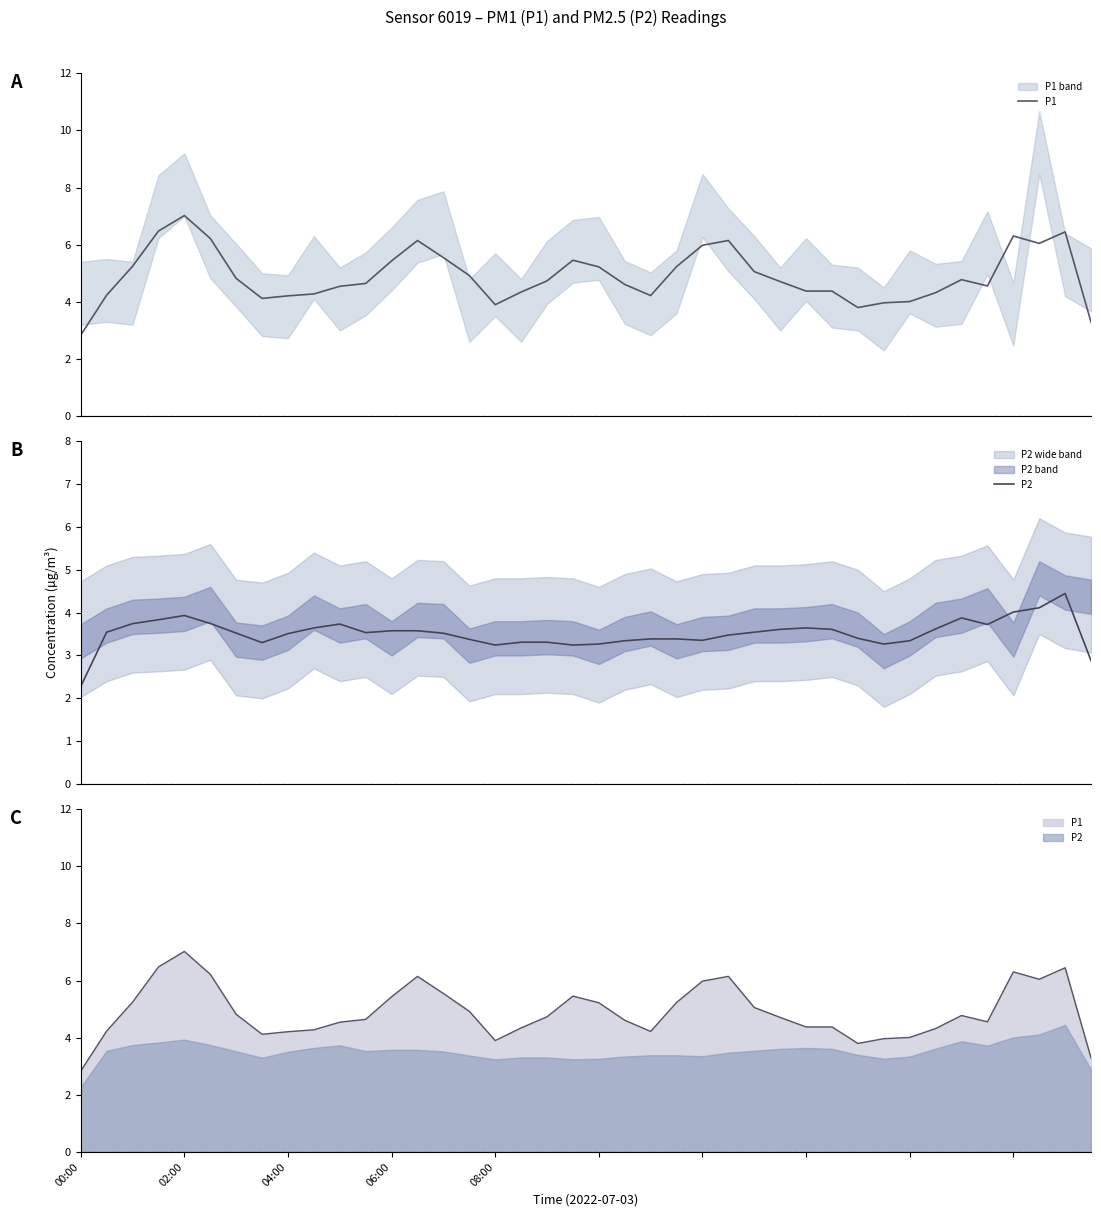

What is the difference between the highest and lowest values at 27?

1.1